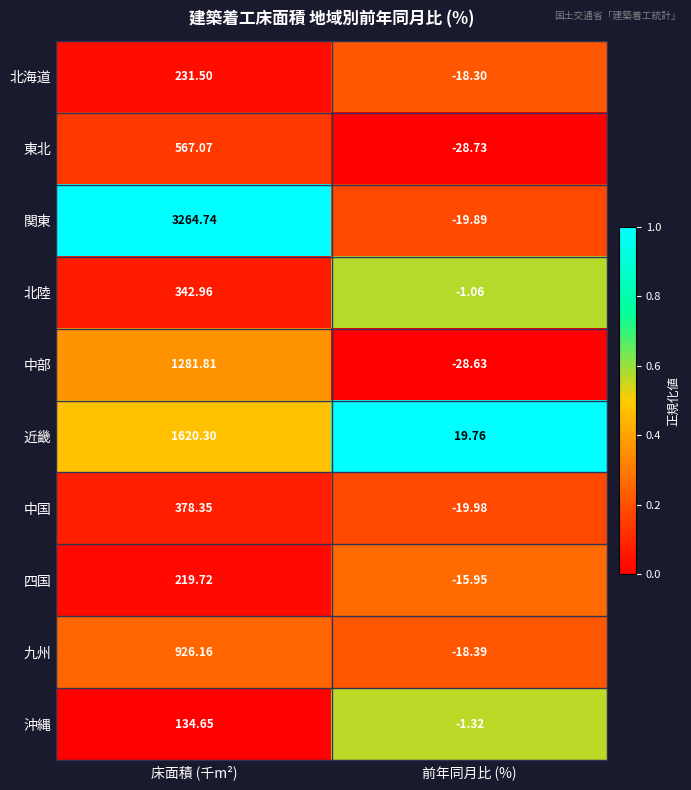

Which series has the largest range (max minus min)?

関東